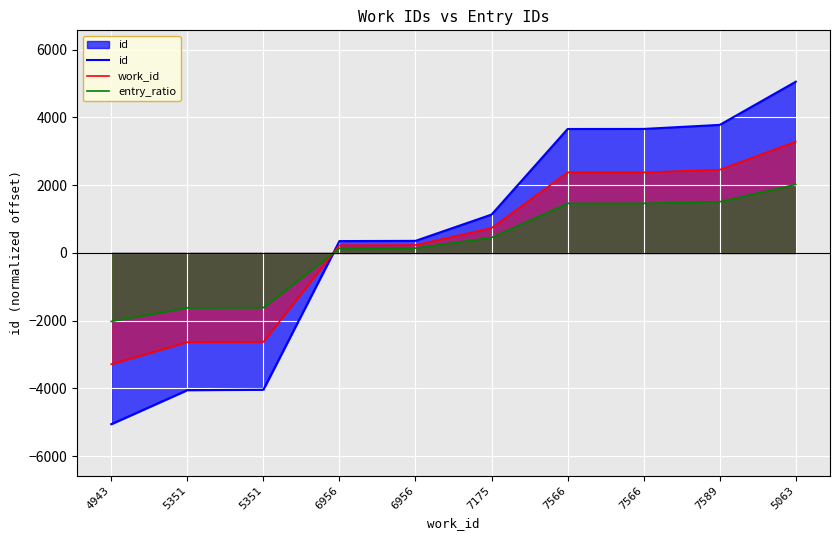

Is it true that entry_ratio equals 2466.4 at 7589?

False